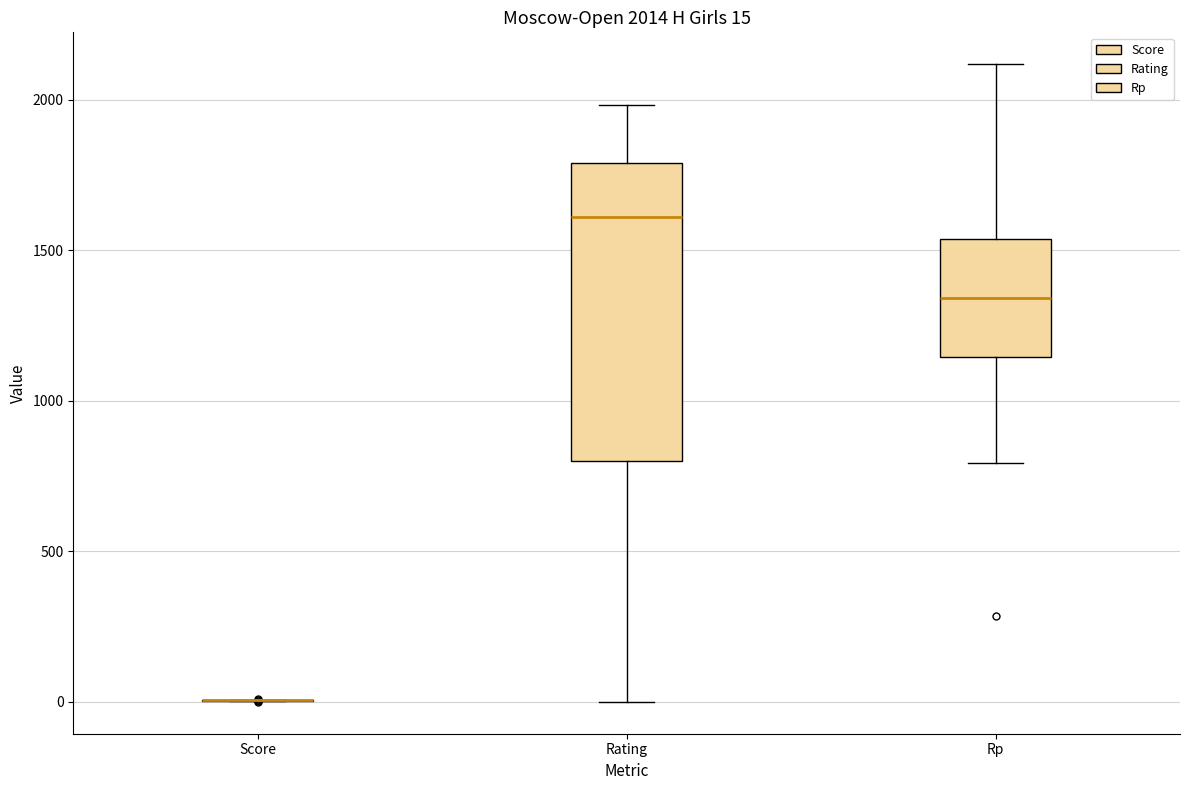

Which box is the tallest, from its lower edge to its upper edge?

Rating